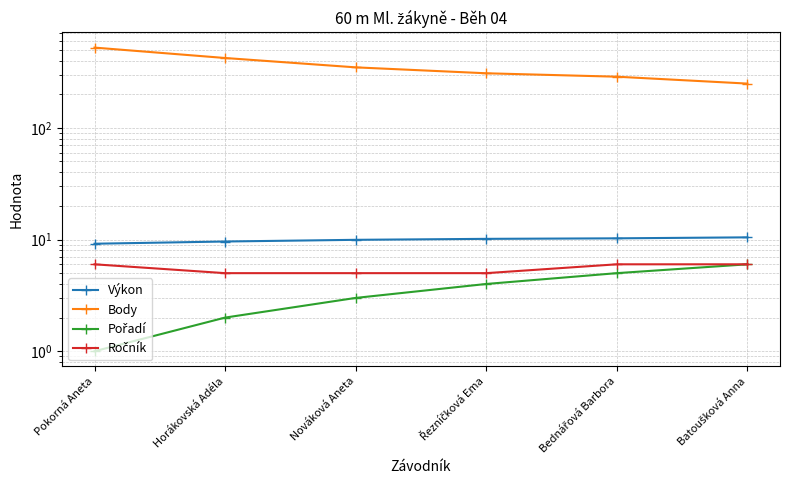

Is the value of Pořadí at Pokorná Aneta greater than the value of Ročník at Batoušková Anna?

No